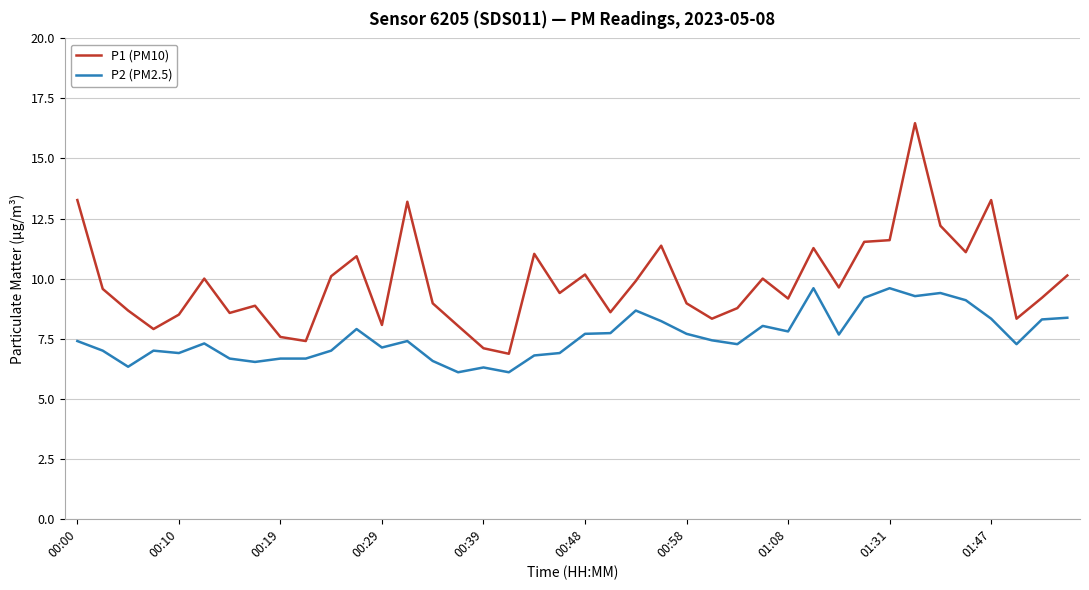

List the series in order of their peak value, lowest first.

P2 (PM2.5), P1 (PM10)